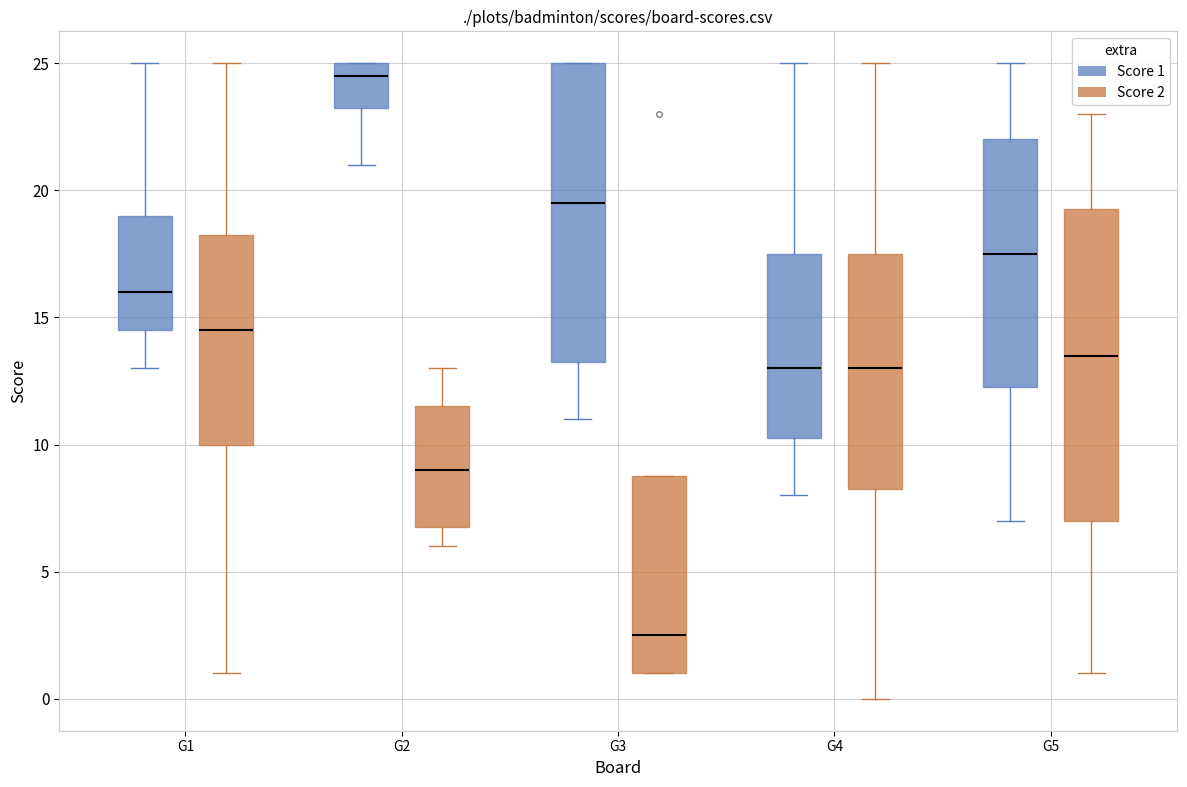

Which box is the tallest, from its lower edge to its upper edge?

G5 (Score 2)